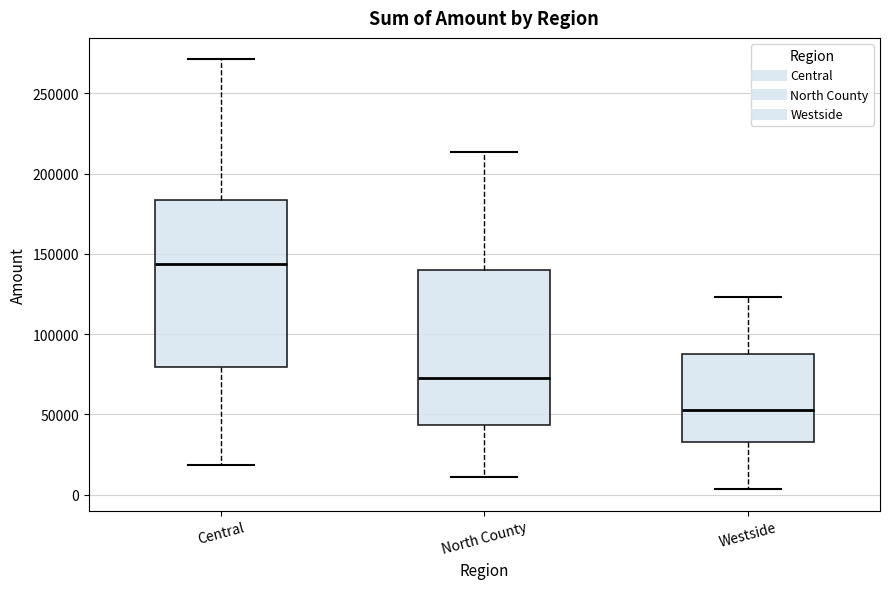

Comparing the boxes themselves (not the whiskers), which one is the tallest?

Central